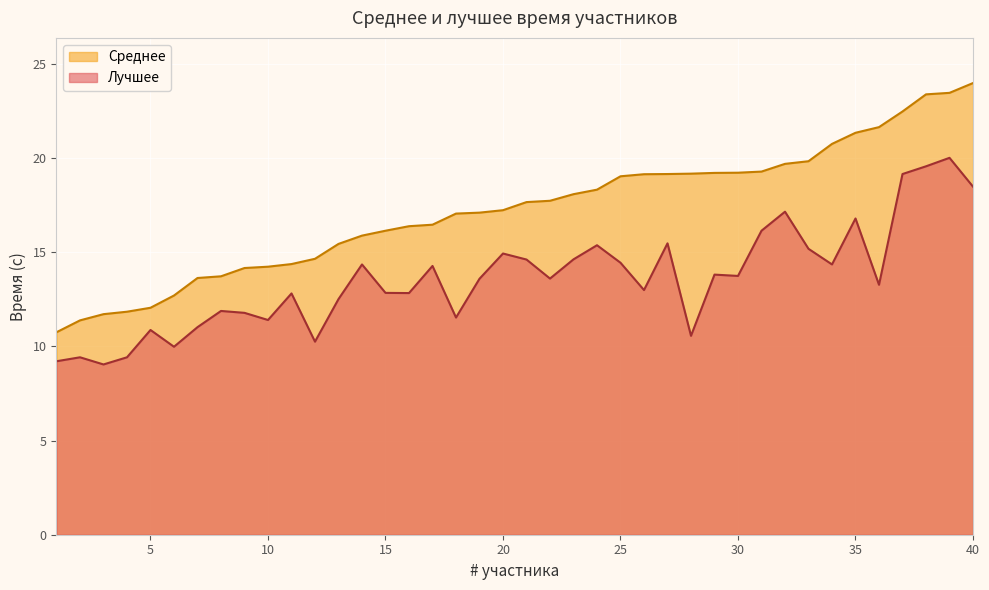

Rank the series by their maximum value, from lowest to highest.

Лучшее, Среднее